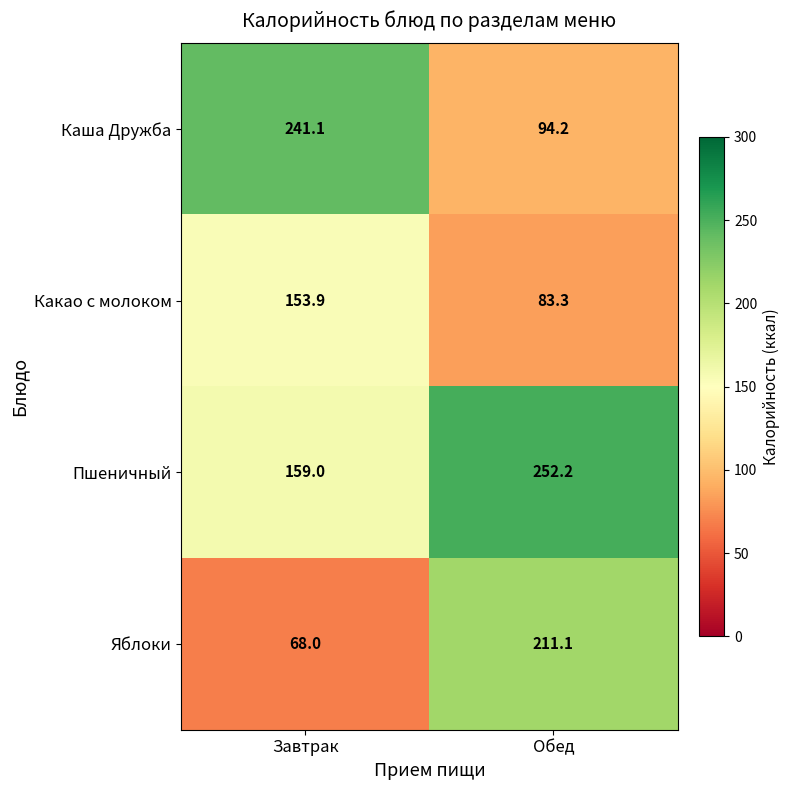

Rank the series at Обед from lowest to highest value.

Какао с молоком, Каша Дружба, Яблоки, Пшеничный